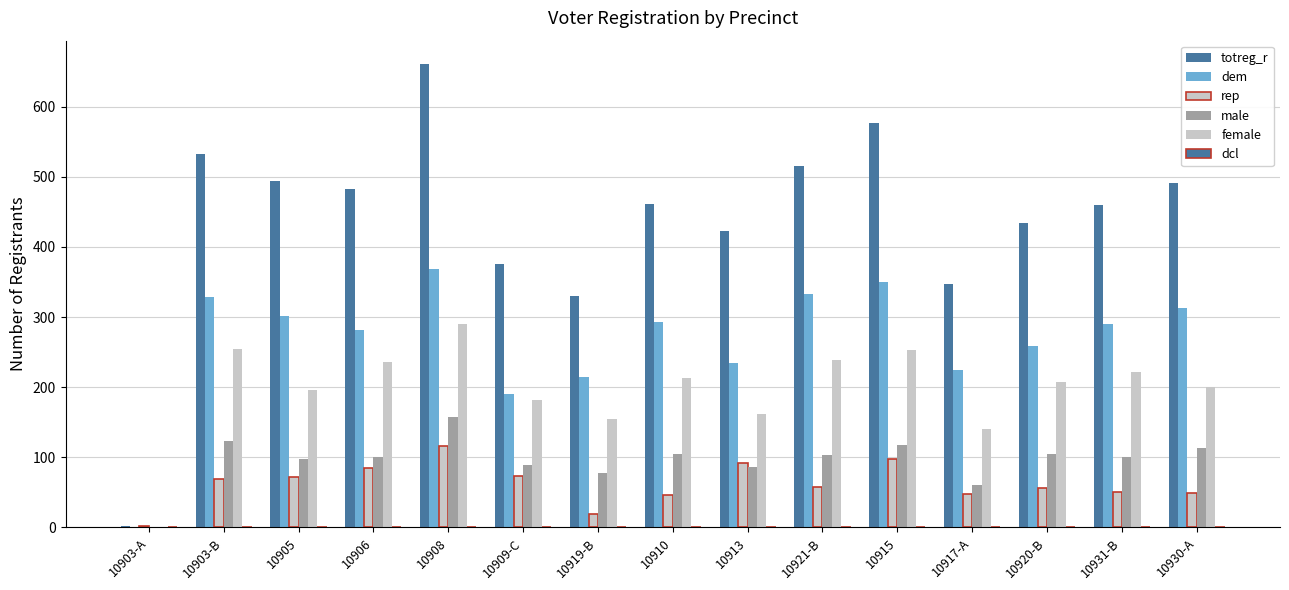

What is the difference between the highest and lowest values at 10905?

493